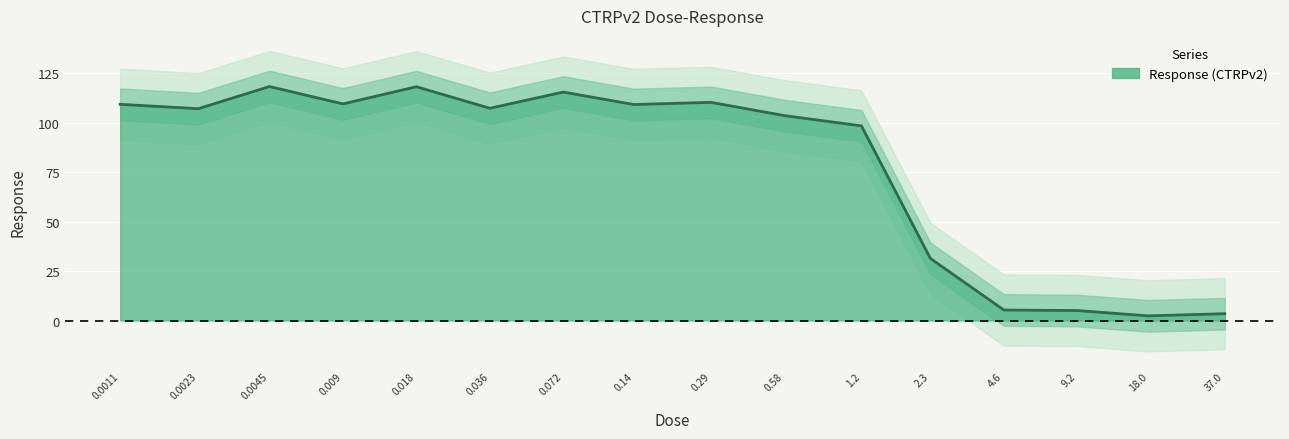

What is the sum of all values?

1254.3